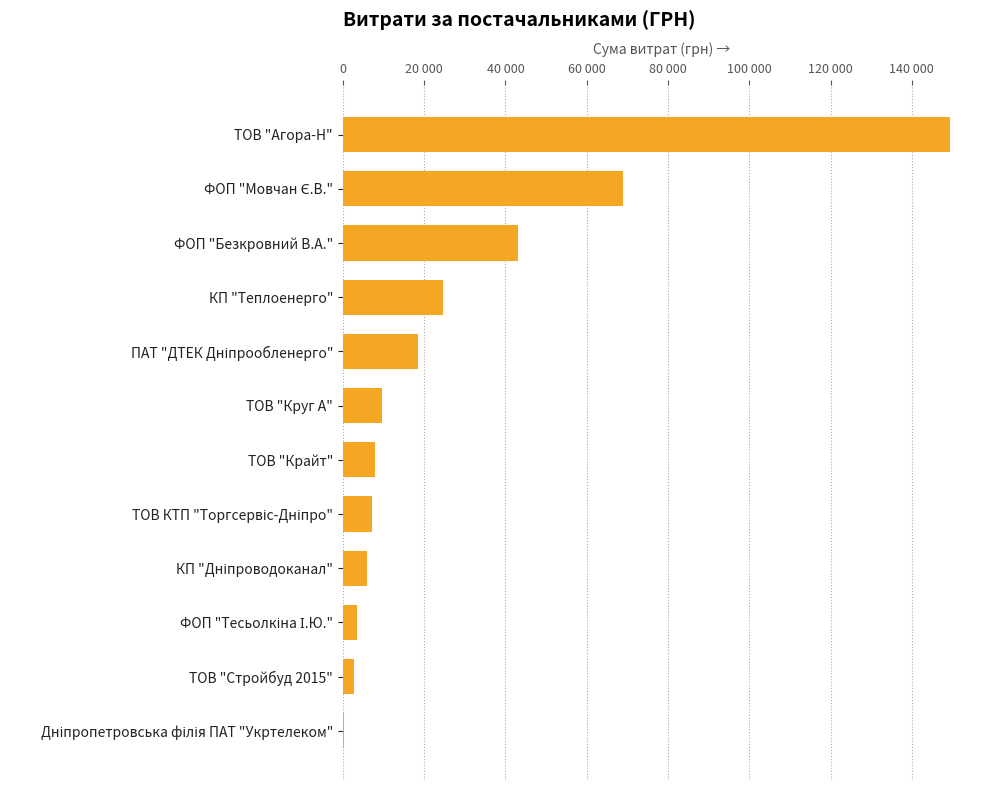

Are the bars grouped side by side (vs. stacked)?

No